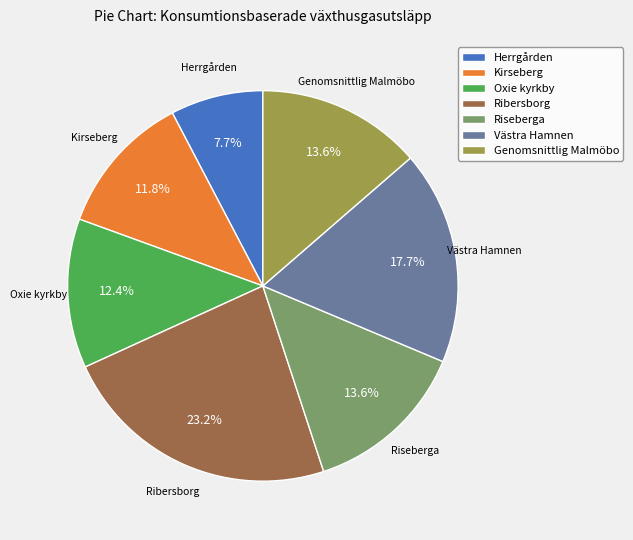

Does any single category account for the majority?

No